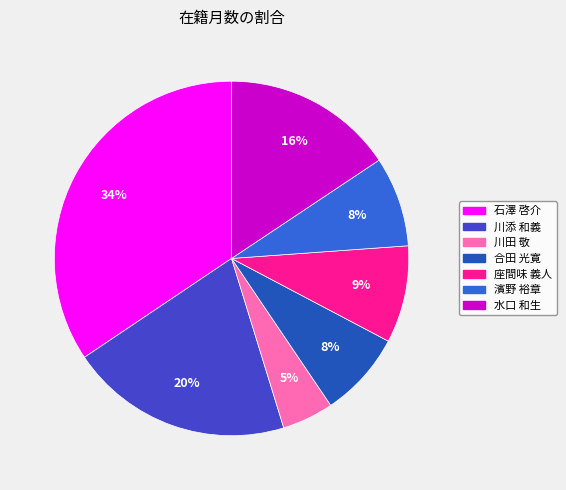

Is 石澤 啓介 the majority of the pie?

No